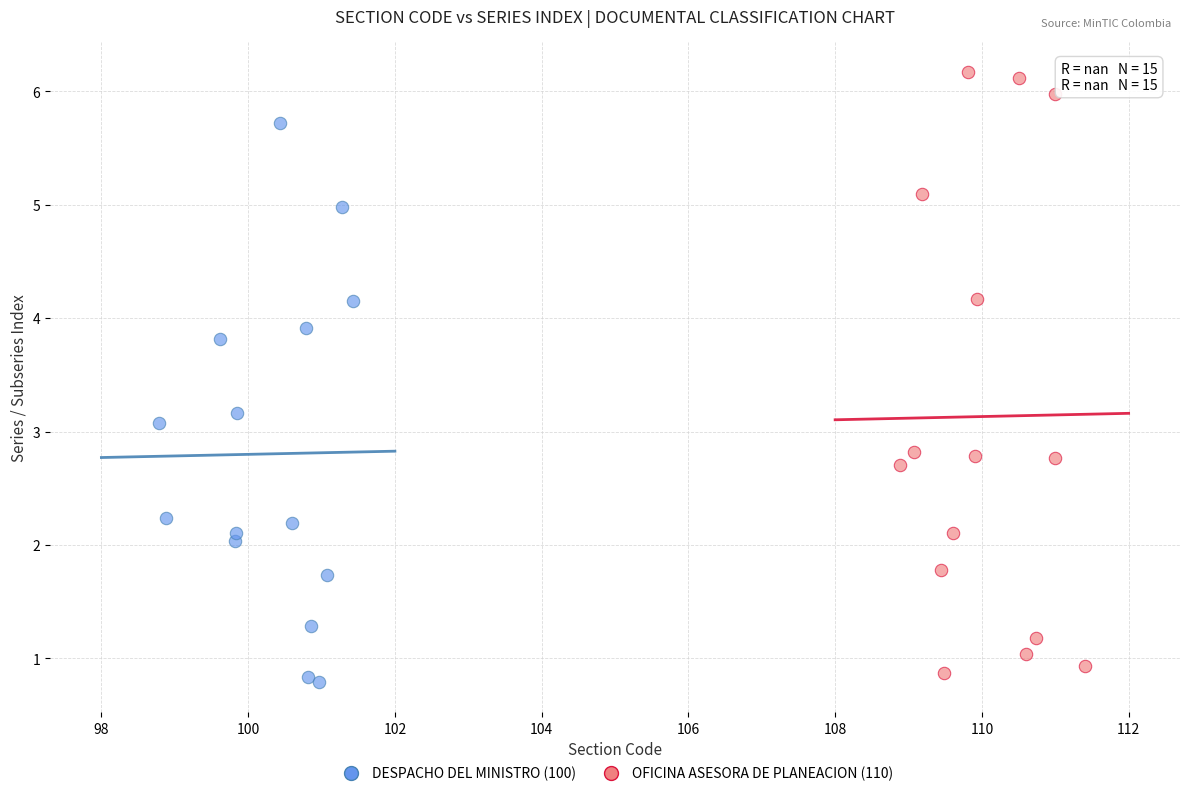

Which series contains the highest Y value?

OFICINA ASESORA DE PLANEACION (110)